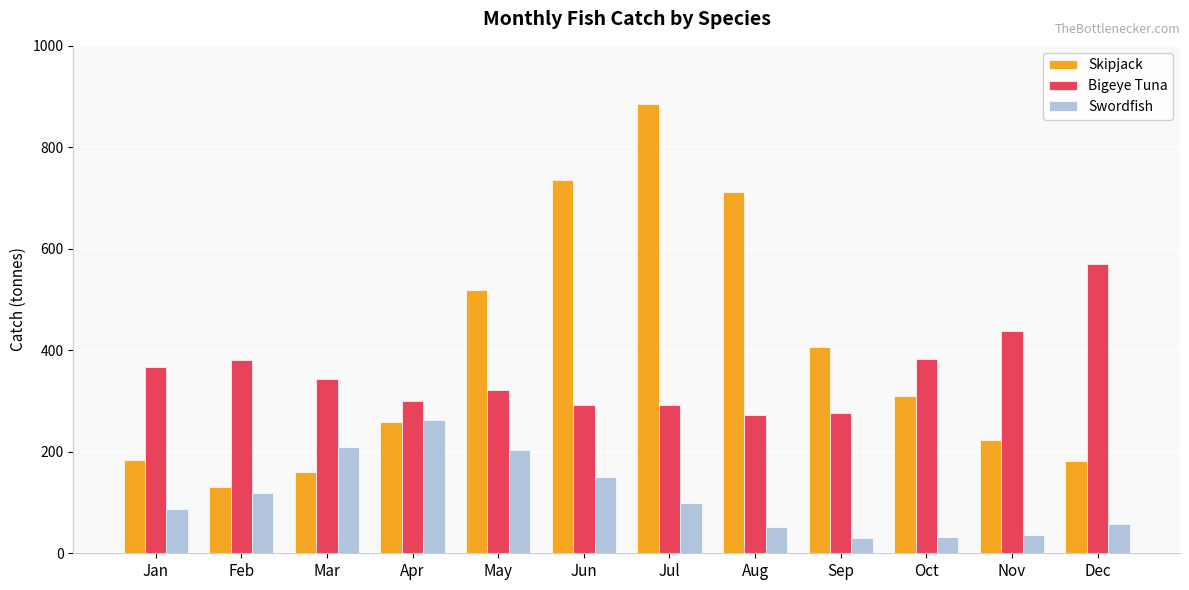

What is the difference between the maximum and minimum values in the Bigeye Tuna series?

297.5